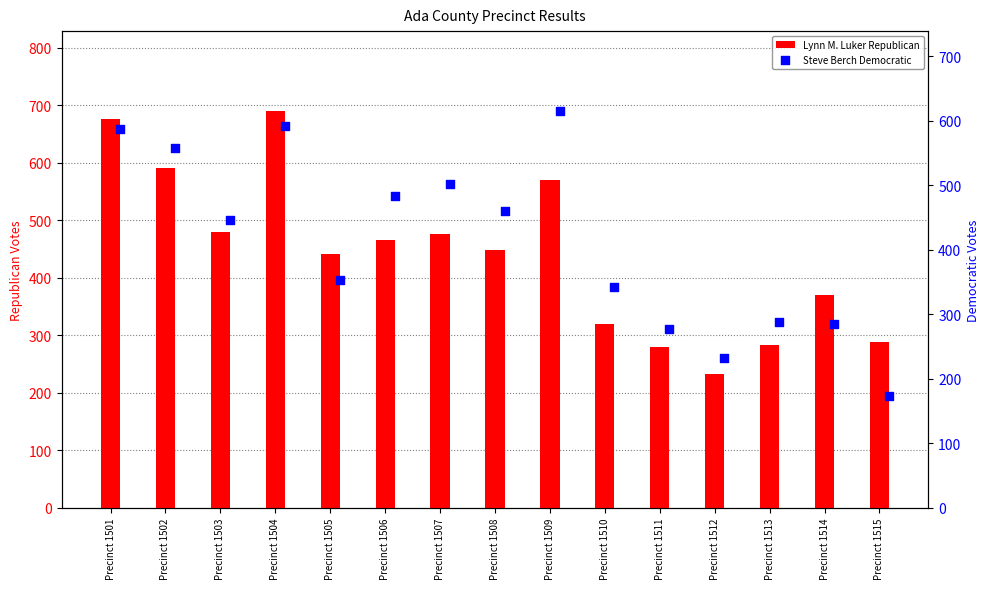

Which series reaches the minimum Y coordinate?

Steve Berch Democratic